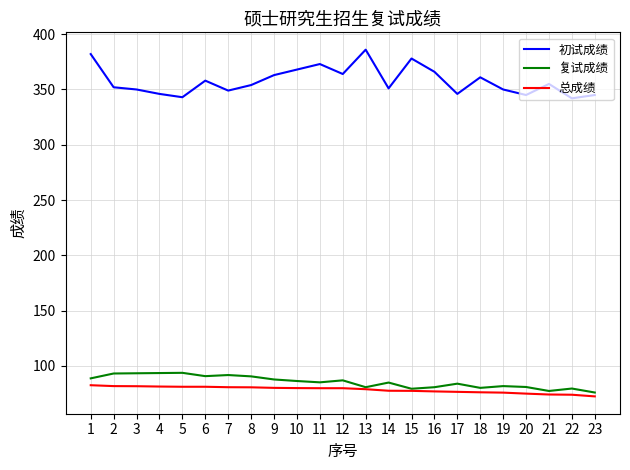

Count the number of categories in the chart.

23